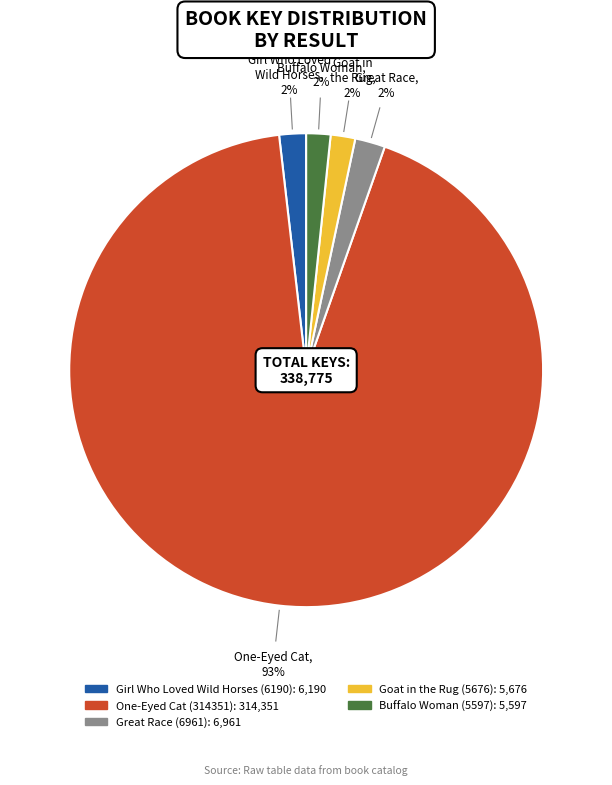

The Goat in the Rug (5676) slice represents 2% of the pie. True or false?

True